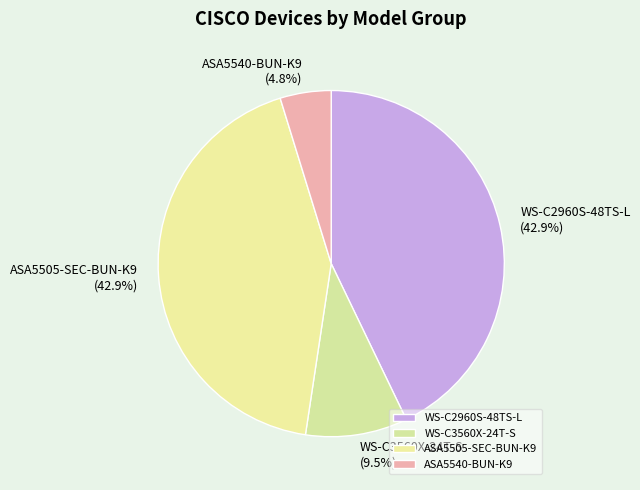

To the nearest percent, what is the difference between the ASA5540-BUN-K9 and WS-C3560X-24T-S slice percentages?

5%